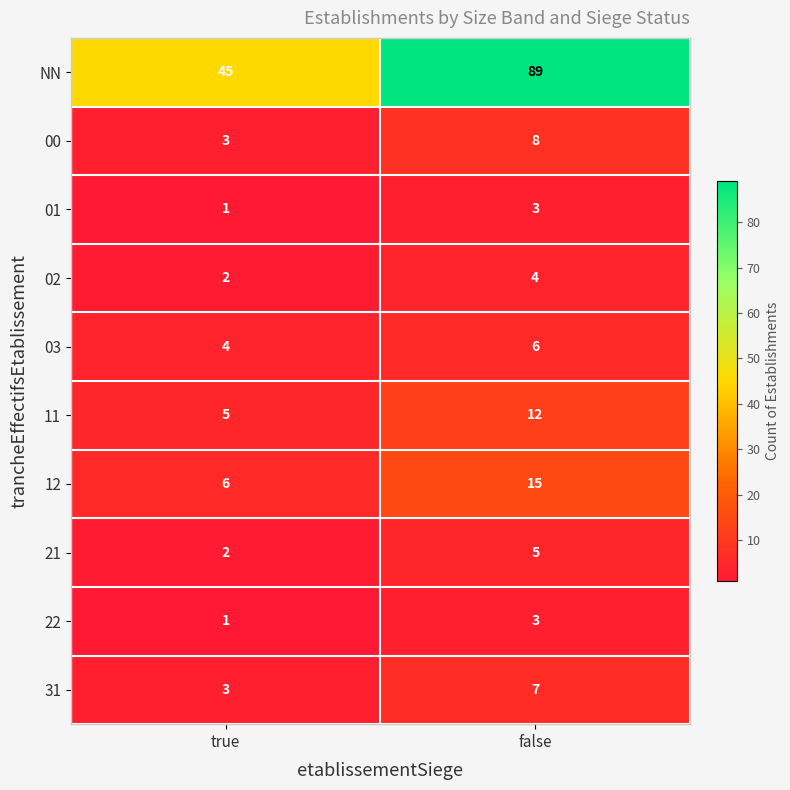

What is the maximum value shown in the chart?

89